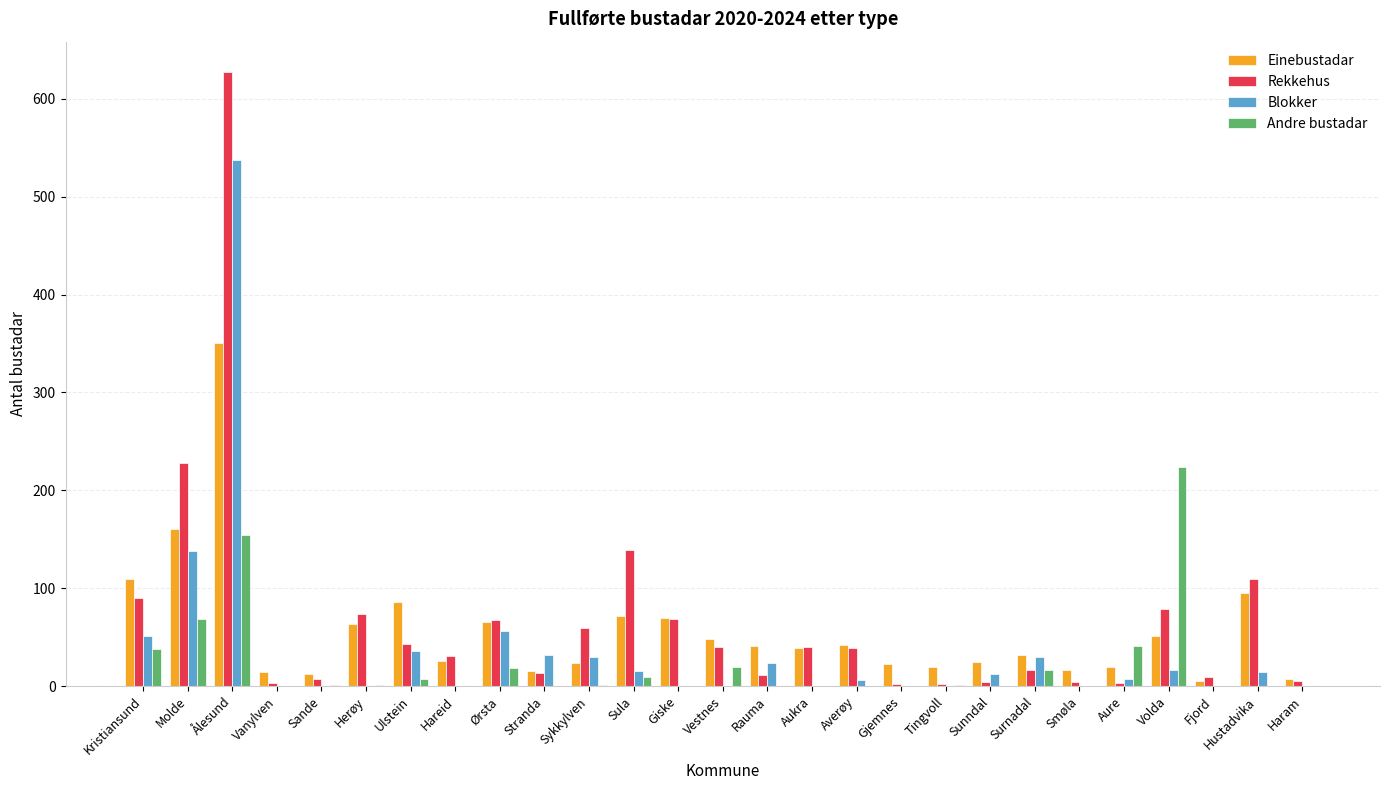

The value of Andre bustadar at Ålesund is 154. True or false?

True